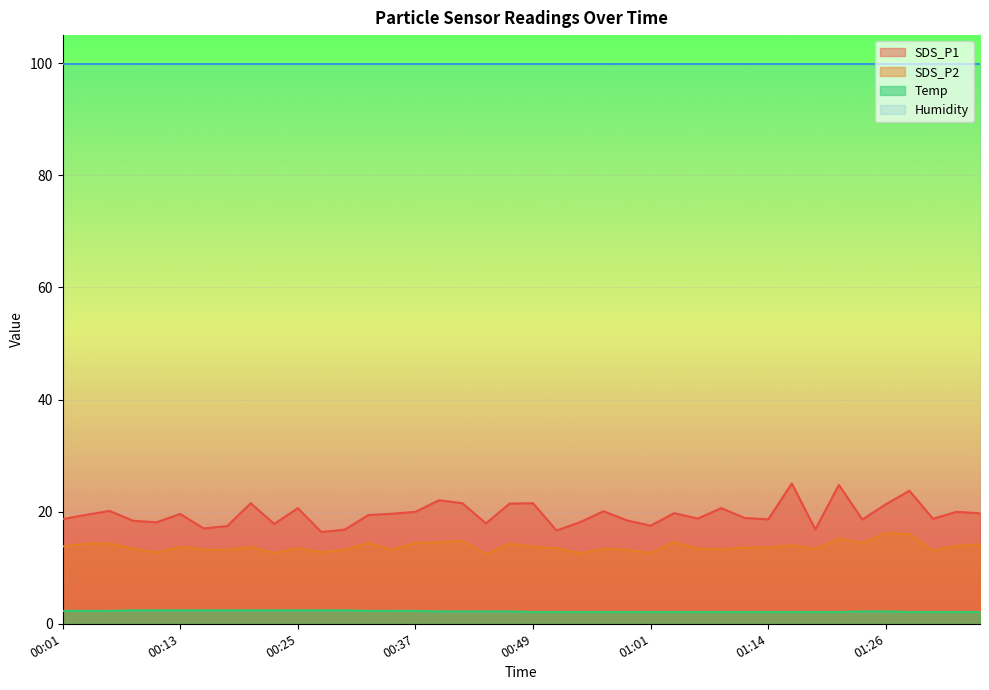

Where is the first local minimum for SDS_P2?

00:10